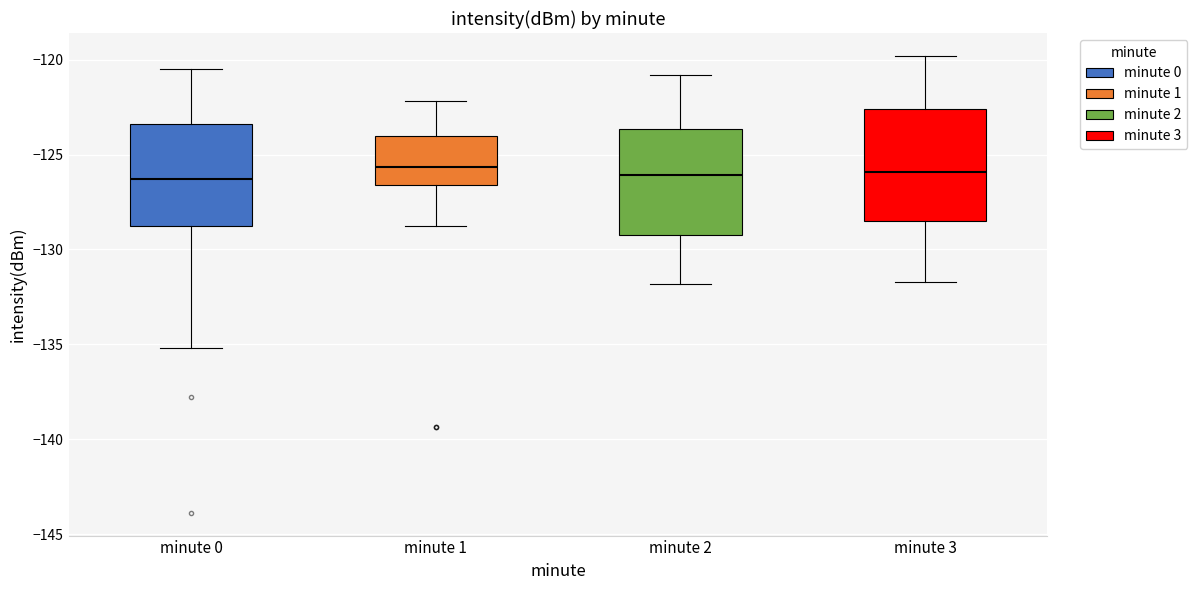

Reading left to right, read every box against the y-axis: the position of its median line, the range the box covers, and the ends of its whiskers. The values are not printed on the chart, so give them approximately, as read against the axis.

minute 0: median -126.5, box -129.0 to -123.5, whiskers -135.0 to -120.5
minute 1: median -125.5, box -126.5 to -124.0, whiskers -128.5 to -122.0
minute 2: median -126.0, box -129.0 to -123.5, whiskers -132.0 to -121.0
minute 3: median -126.0, box -128.5 to -122.5, whiskers -131.5 to -120.0